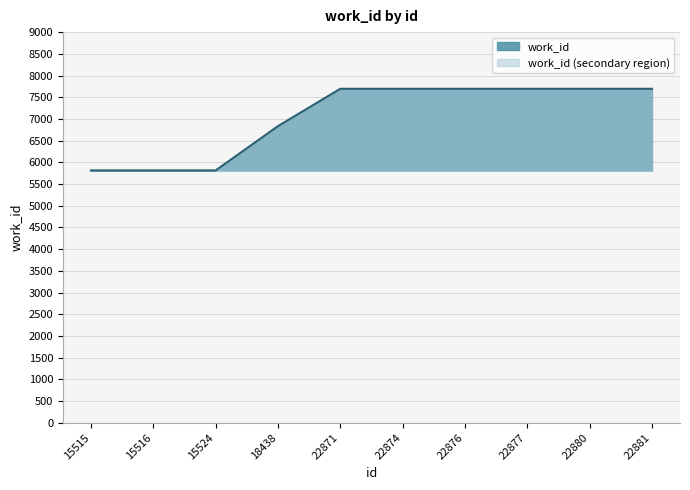

True or false: the data shows 6833 at 18438.

True